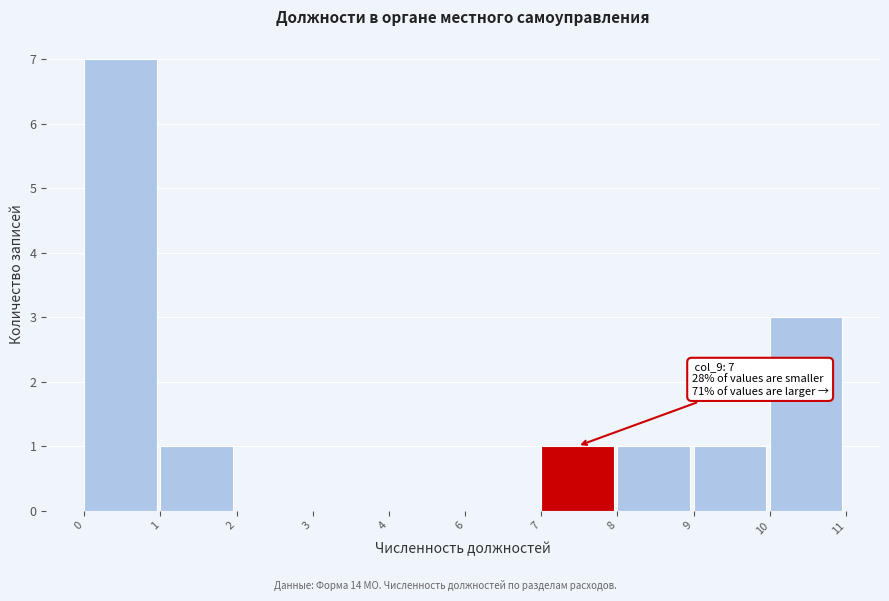

Reading right to left, transcribe all the data shown in this chart.

10=3	9=1	8=1	7=1	6=0	4=0	3=0	2=0	1=1	0=7